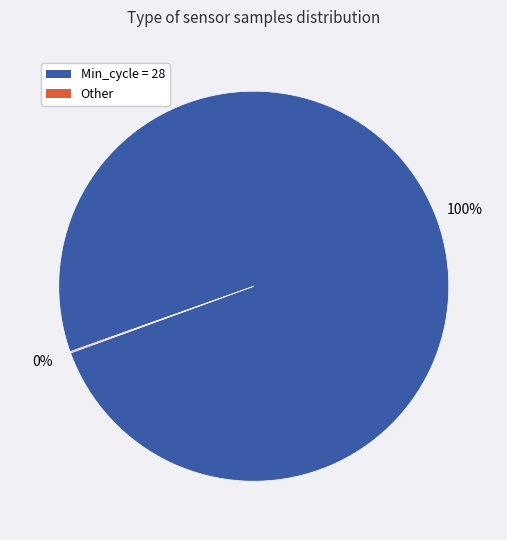

To the nearest percent, what is the difference between the largest and smallest slice percentages?

100%